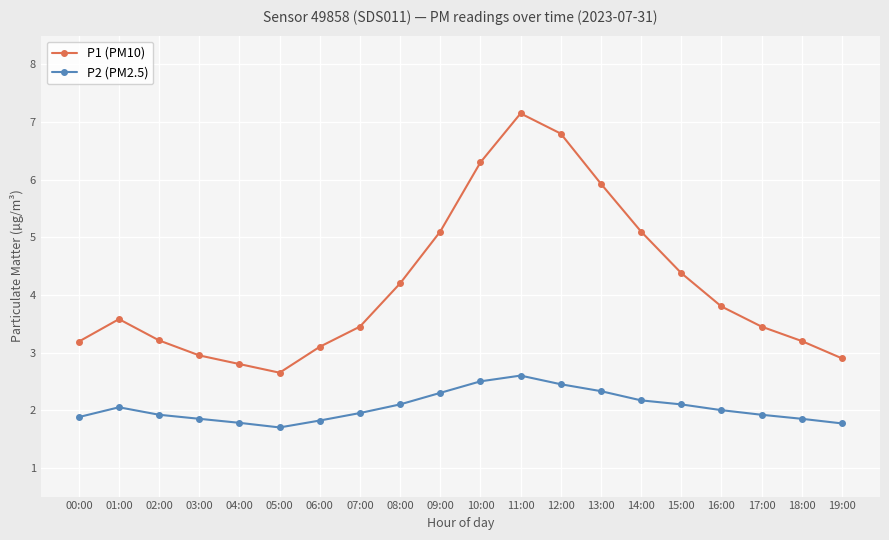

At which category is the sum across all series the highest?

11:00